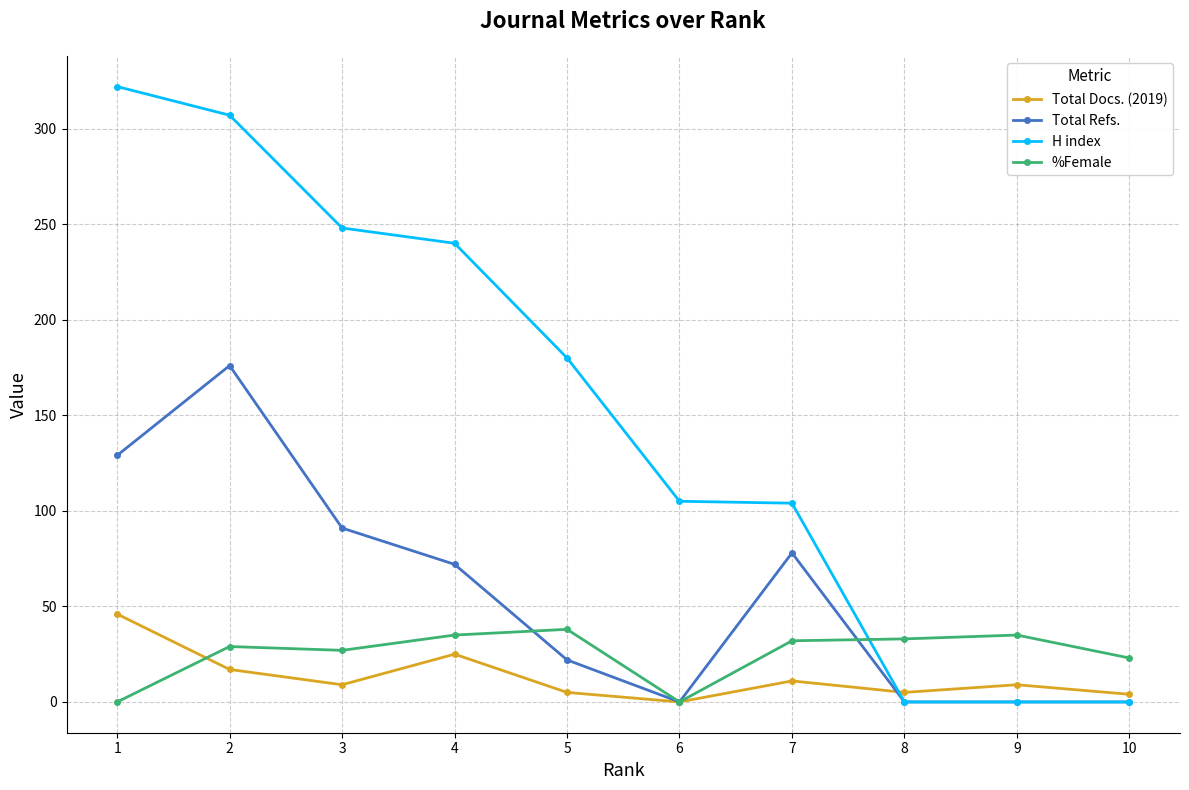

What is the maximum value for Total Refs.?

176